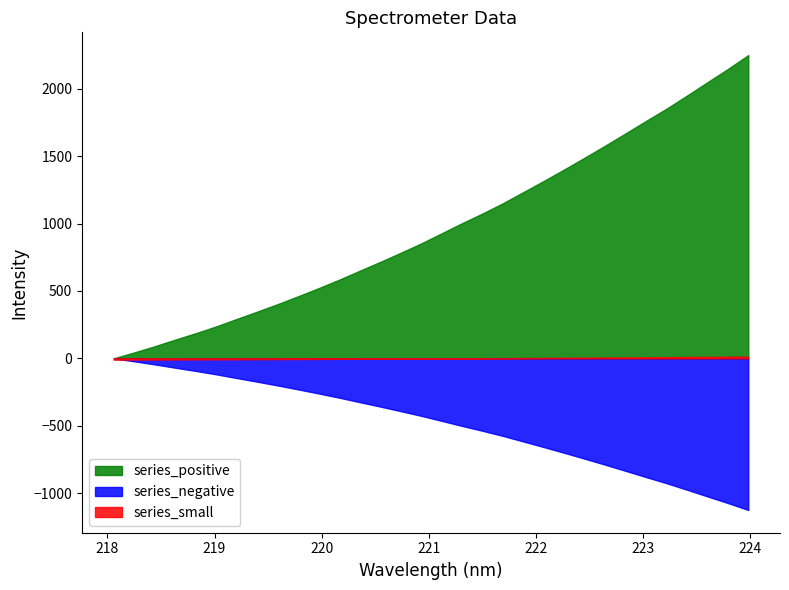

How many data points does each series have?

32